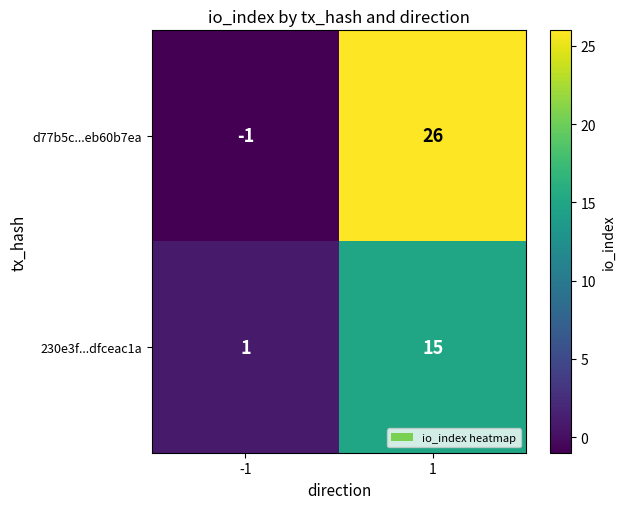

How many values in d77b5c...eb60b7ea are above zero?

1